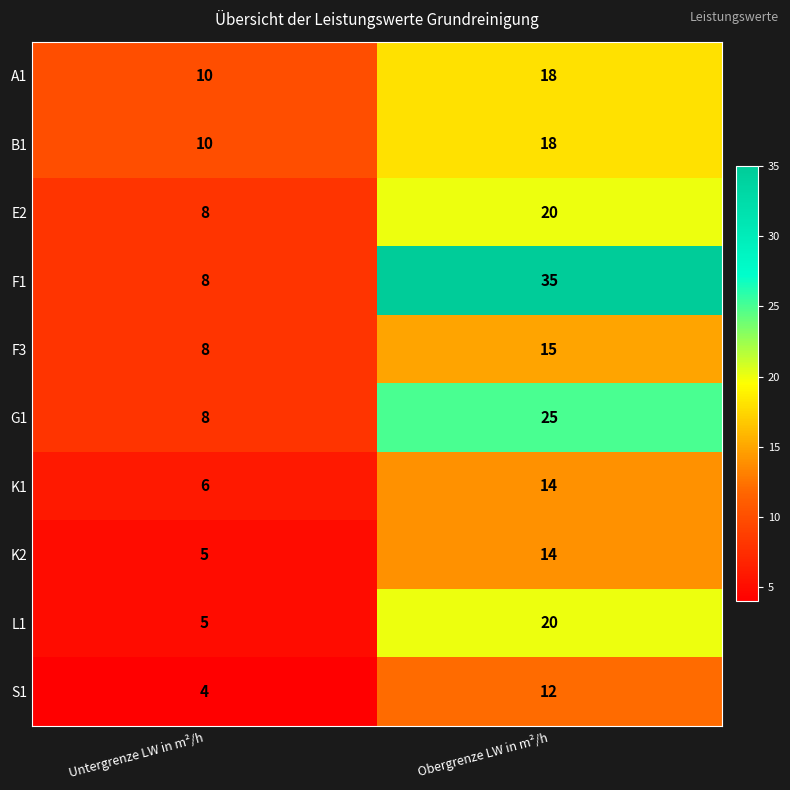

Where is S1 nearest to the value 8?

Untergrenze LW in m²/h